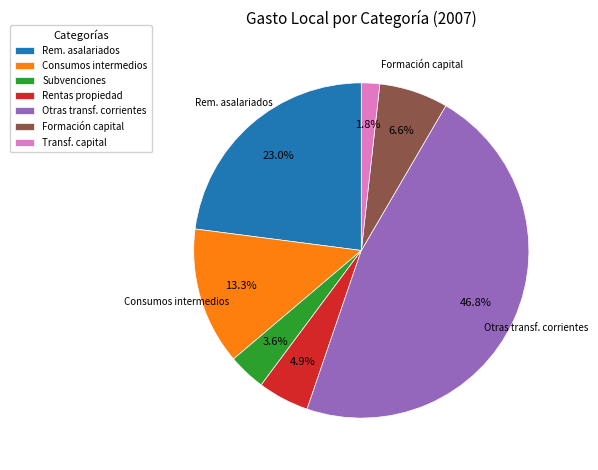

Which has a higher value, Otras transf. corrientes or Subvenciones?

Otras transf. corrientes